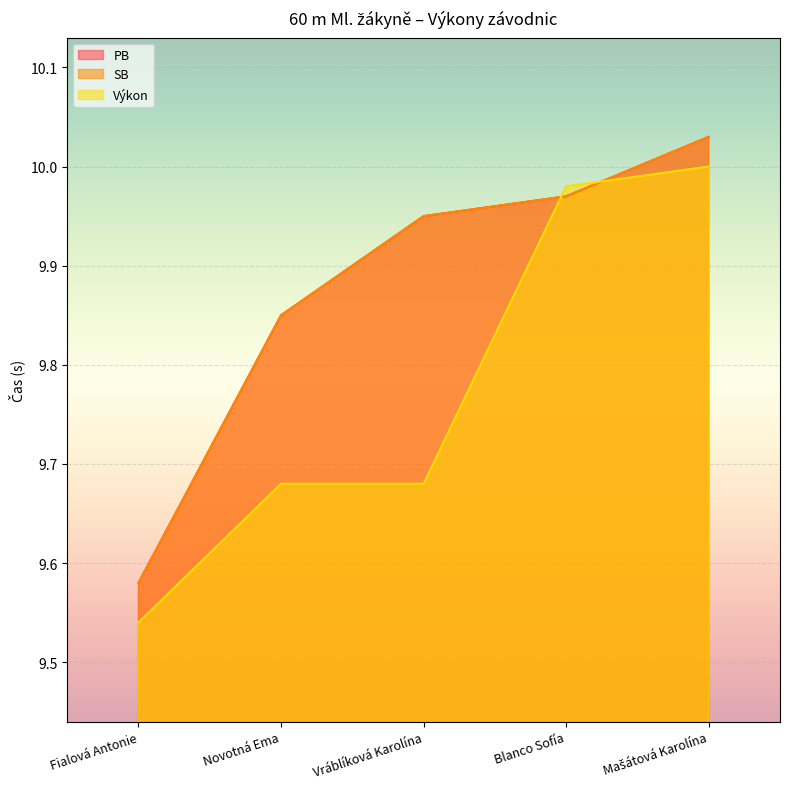

Is it true that PB equals 15.2 at Vráblíková Karolína?

False